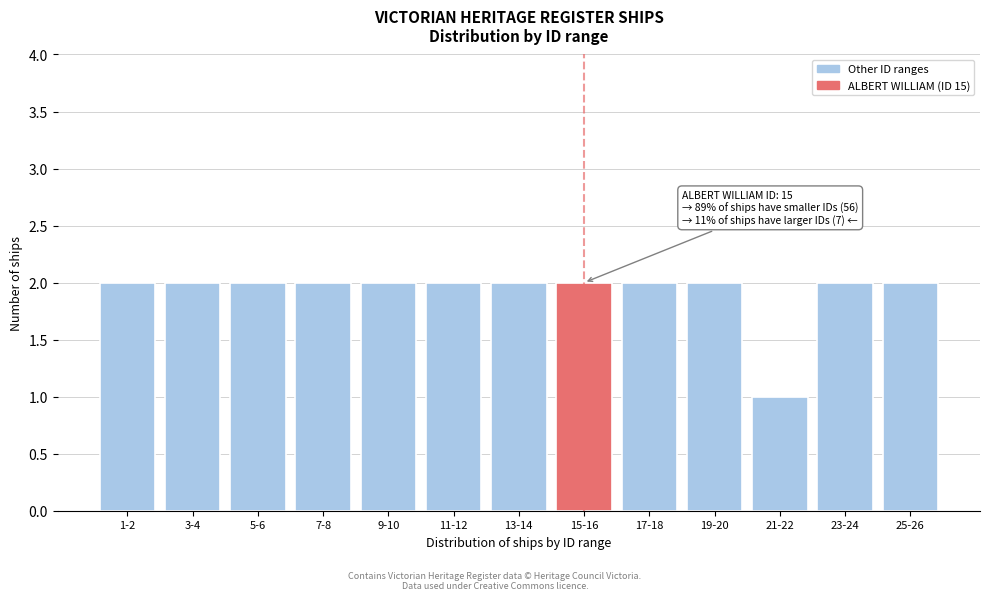

Reading right to left, extract all data points from this chart.

2	2	1	2	2	2	2	2	2	2	2	2	2